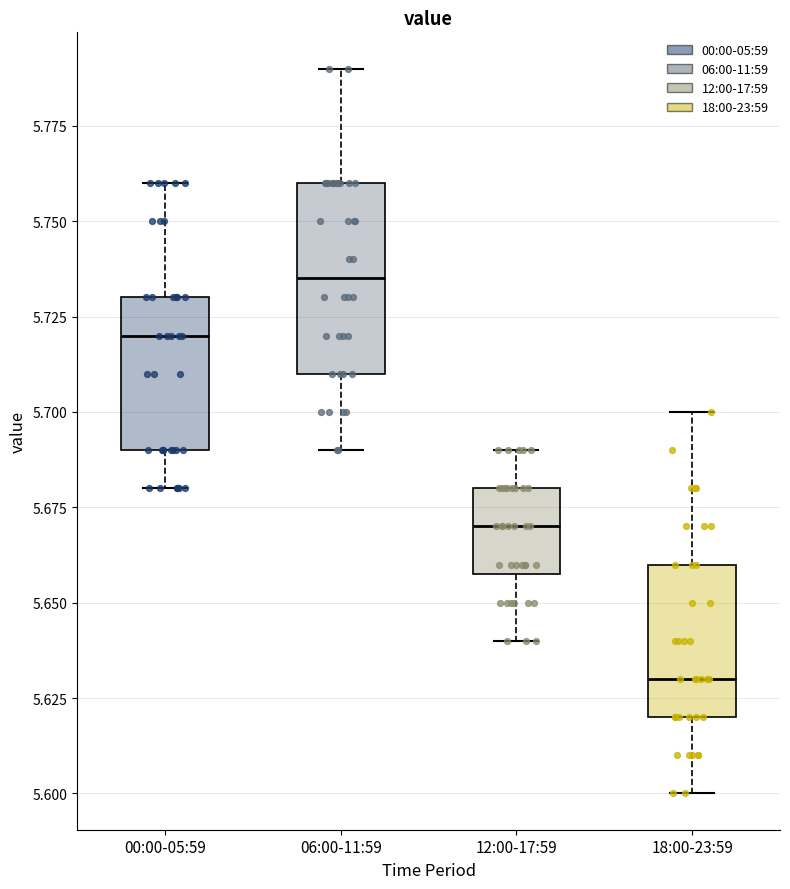

Comparing the boxes themselves (not the whiskers), which one is the tallest?

06:00-11:59